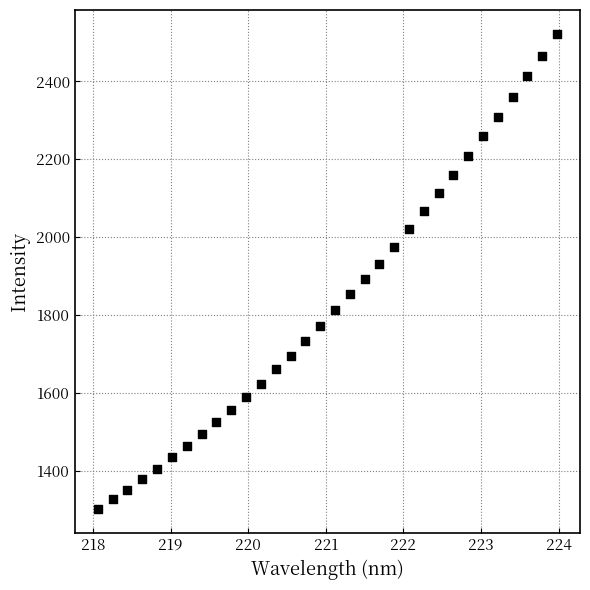

What is the range of X values (max minus min)?

5.9